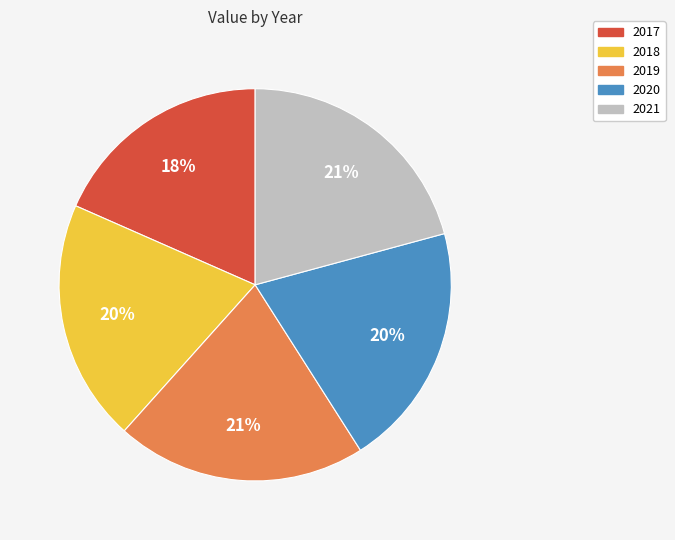

Combined, do 2017 and 2021 account for over 50%?

No